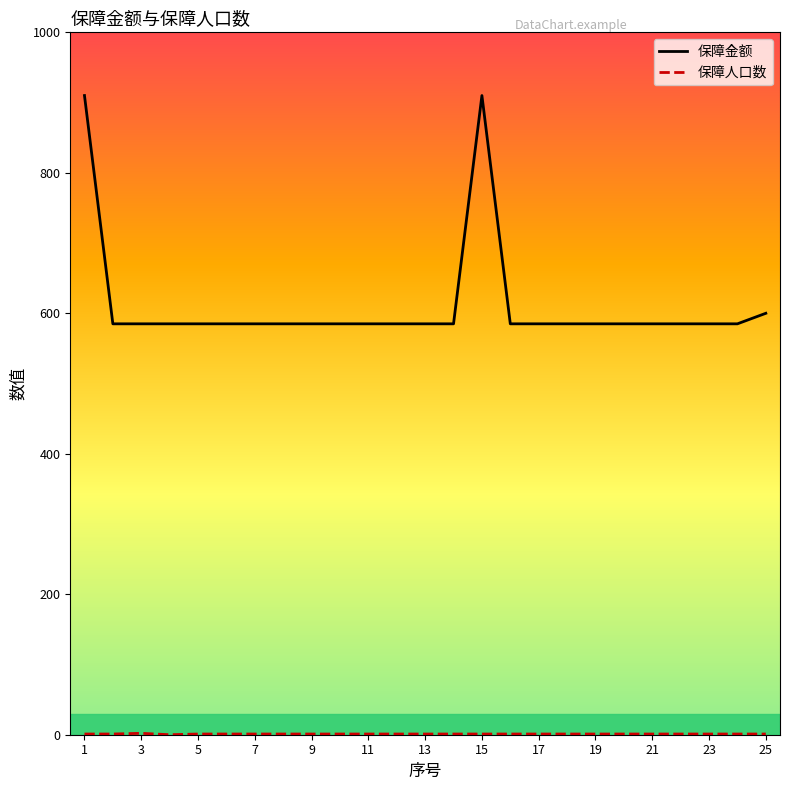

What is the difference between the maximum and minimum values in the 保障金额 series?

325